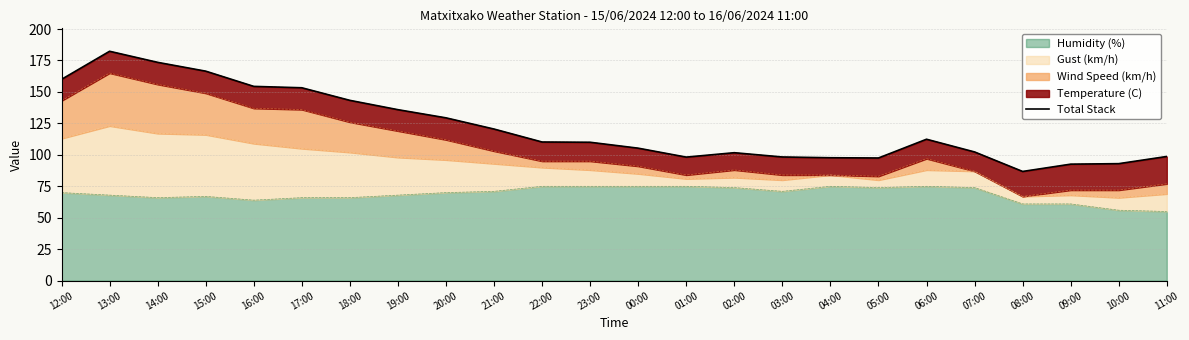

Rank the categories by value from lowest to highest.

08:00, 09:00, 10:00, 05:00, 04:00, 01:00, 03:00, 11:00, 02:00, 07:00, 00:00, 23:00, 22:00, 06:00, 21:00, 20:00, 19:00, 18:00, 17:00, 16:00, 12:00, 15:00, 14:00, 13:00